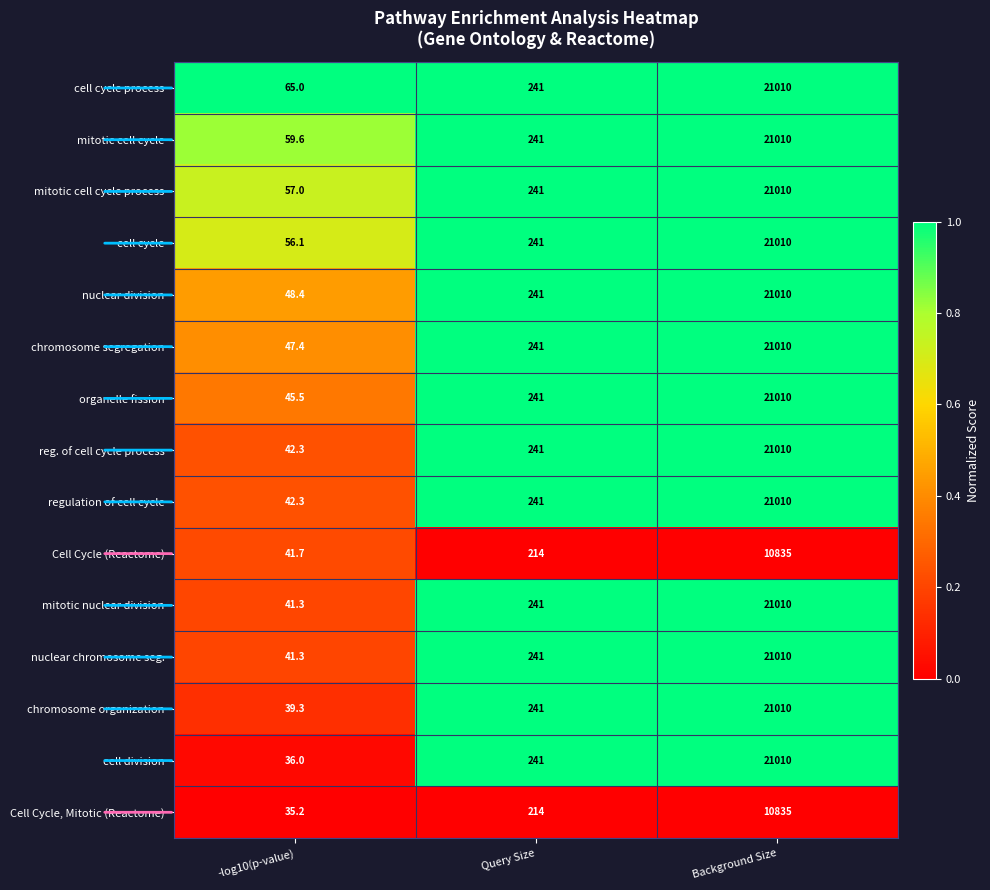

What is the total value across all series at -log10(p-value)?

698.4